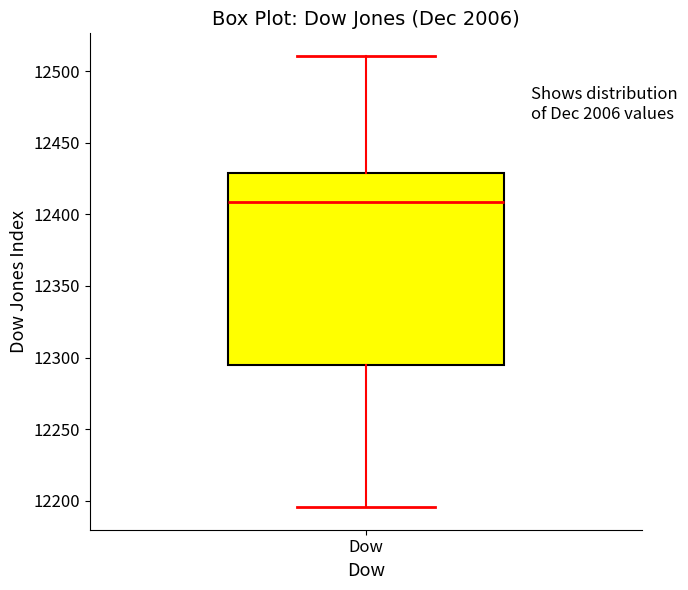

Where is the lower edge of the box for Dow on the y-axis? The values are not printed on the chart, so give them approximately, as read against the axis.

12295